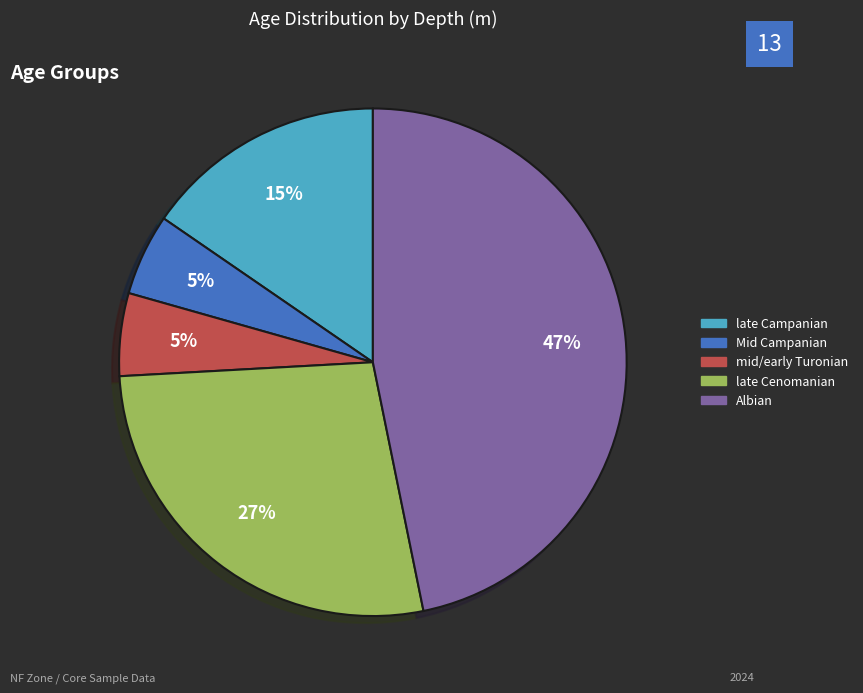

To the nearest percent, what is the average slice percentage?

20%